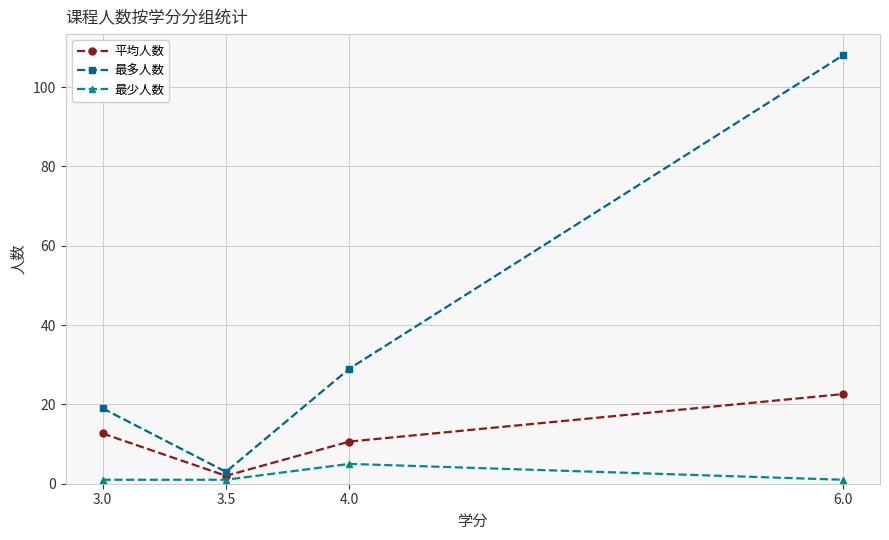

Count the number of data series in this chart.

3